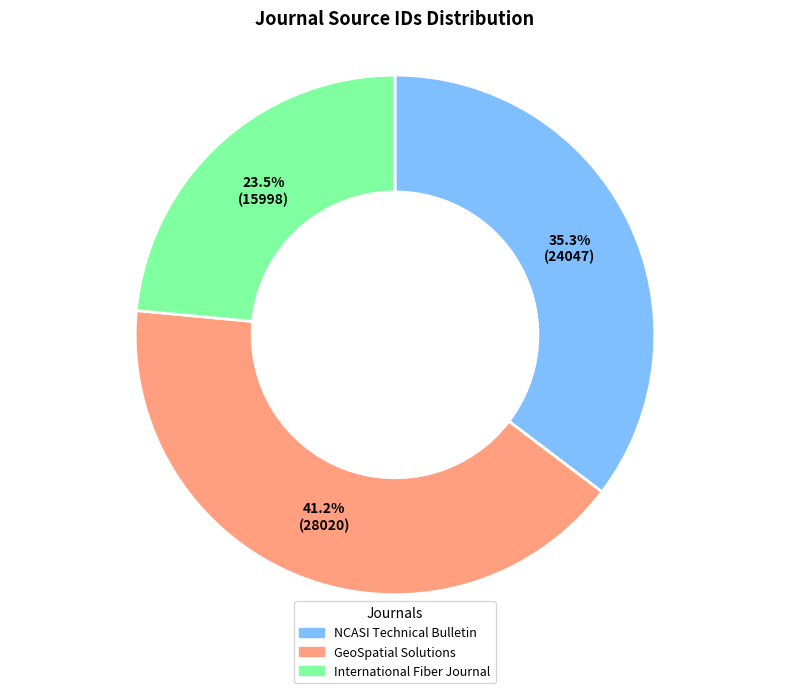

Approximately how many times larger is the value at GeoSpatial Solutions compared to NCASI Technical Bulletin?

1.2